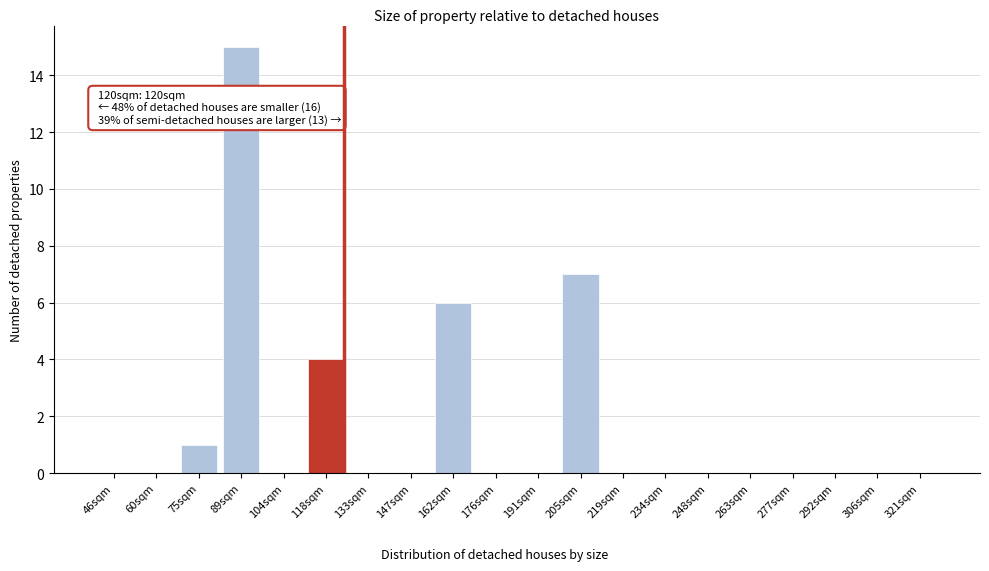

Reading left to right, transcribe all the data shown in this chart.

46sqm=0	60sqm=0	75sqm=1	89sqm=15	104sqm=0	118sqm=4	133sqm=0	147sqm=0	162sqm=6	176sqm=0	191sqm=0	205sqm=7	219sqm=0	234sqm=0	248sqm=0	263sqm=0	277sqm=0	292sqm=0	306sqm=0	321sqm=0